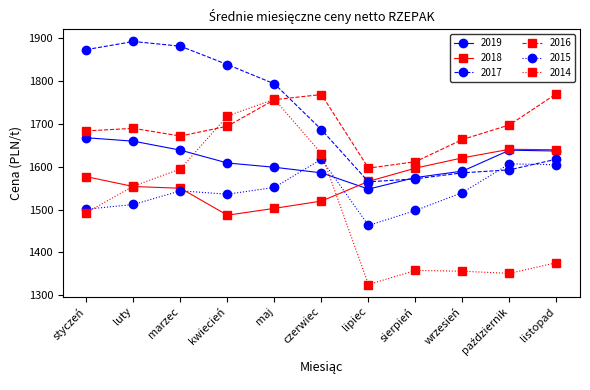

What is the value of the 2017 point at the 5th from the left?

1794